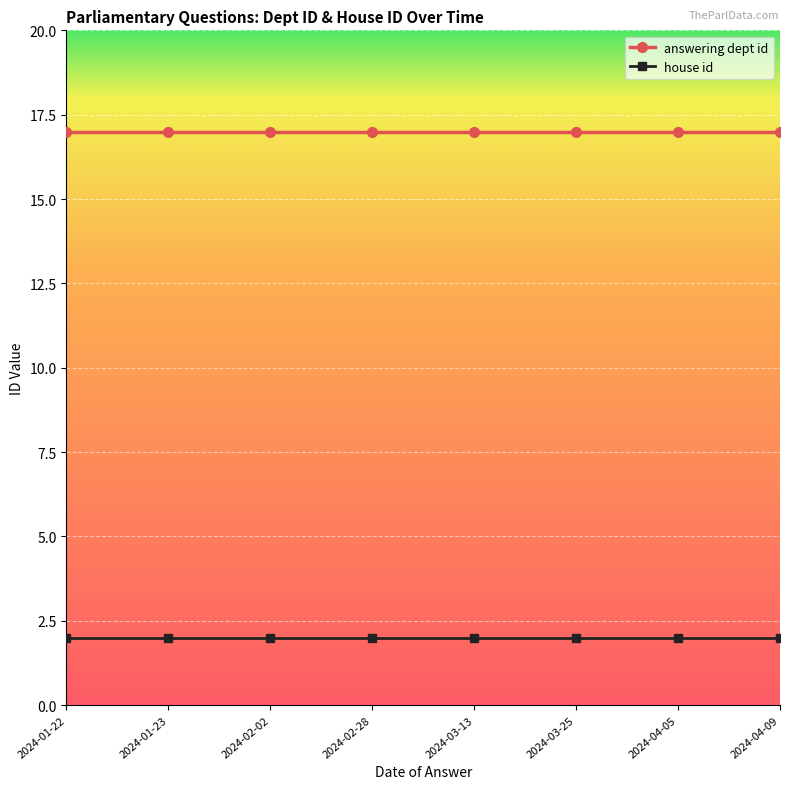

What is the spread (max minus min) of values at 2024-04-05?

15